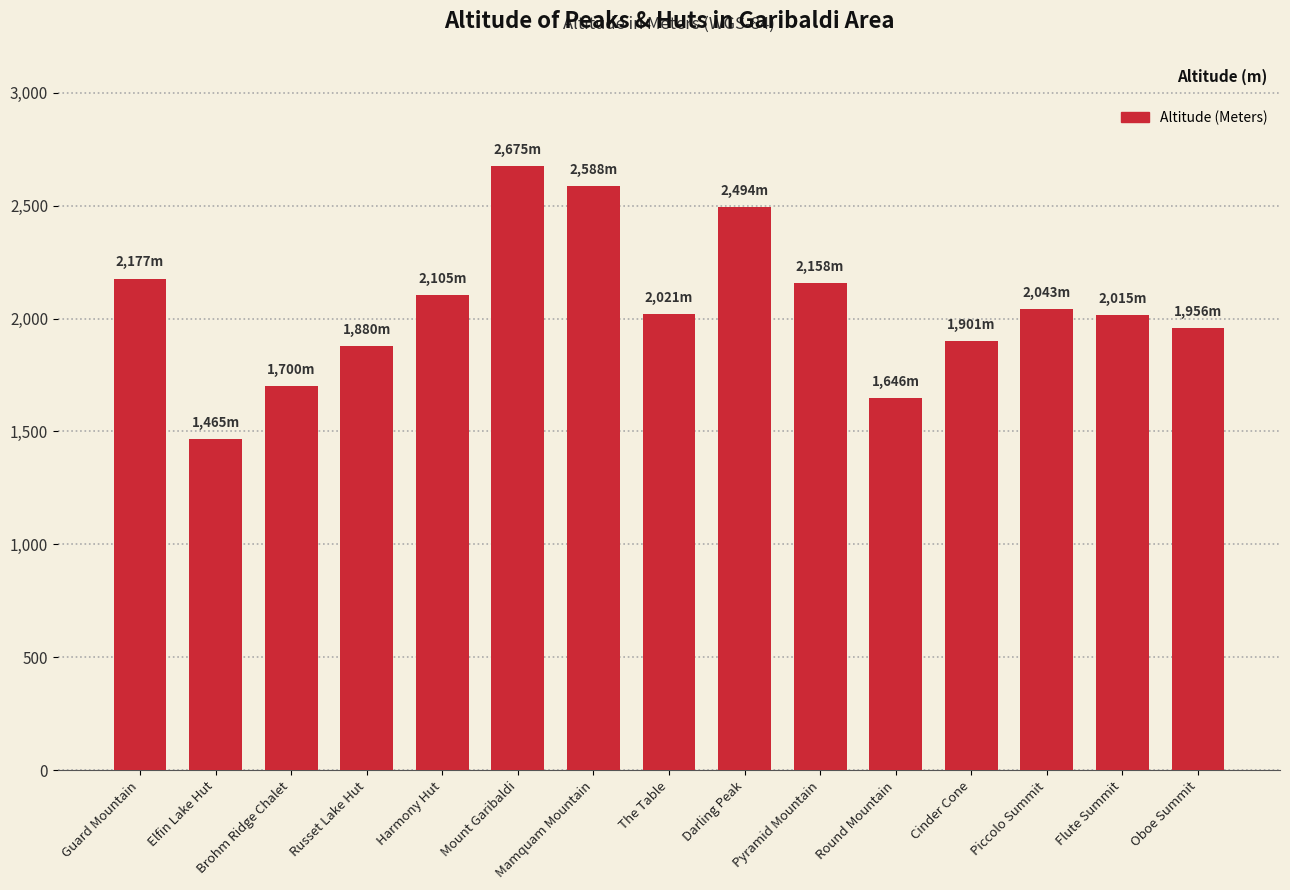

Which label corresponds to the largest value in the chart?

Mount Garibaldi